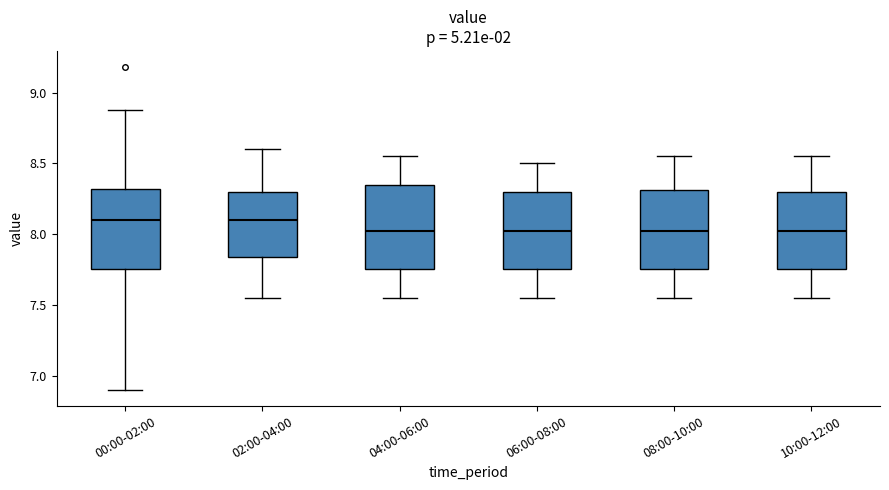

Reading left to right, read every box against the y-axis: the position of its median line, the range the box covers, and the ends of its whiskers. The values are not printed on the chart, so give them approximately, as read against the axis.

00:00-02:00: median 8.10, box 7.75 to 8.30, whiskers 6.90 to 8.90
02:00-04:00: median 8.10, box 7.85 to 8.30, whiskers 7.55 to 8.60
04:00-06:00: median 8.05, box 7.75 to 8.35, whiskers 7.55 to 8.55
06:00-08:00: median 8.05, box 7.75 to 8.30, whiskers 7.55 to 8.50
08:00-10:00: median 8.05, box 7.75 to 8.30, whiskers 7.55 to 8.55
10:00-12:00: median 8.05, box 7.75 to 8.30, whiskers 7.55 to 8.55